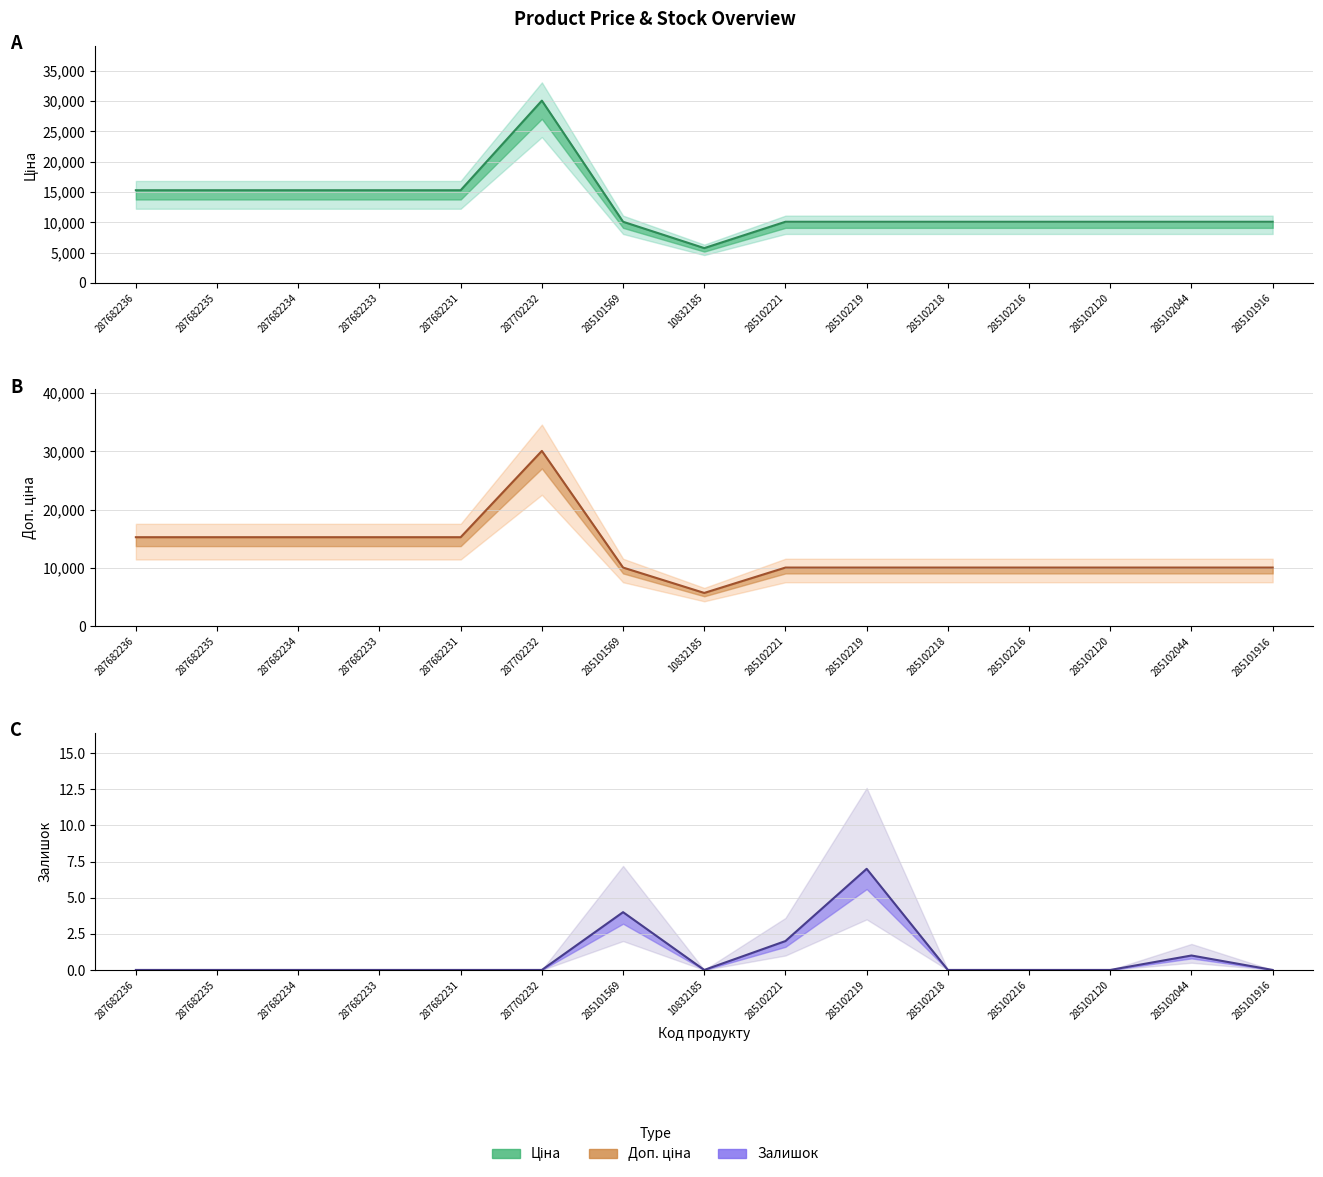

What is the label of the 2nd point from the left?

287682235